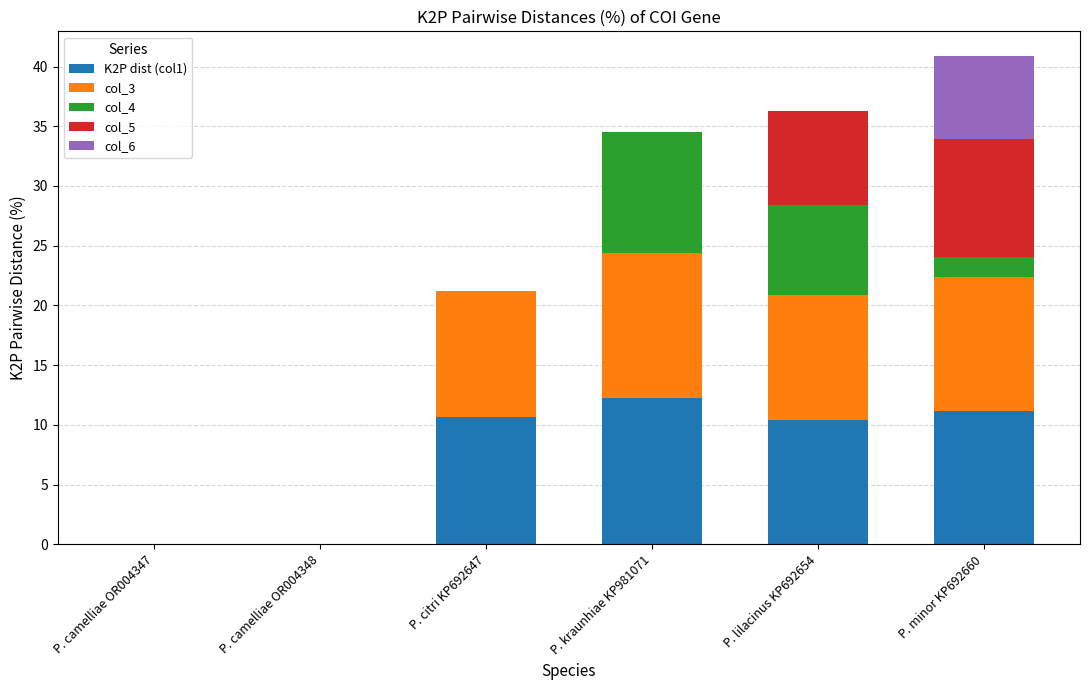

At which label does K2P dist (col1) reach its peak?

P. kraunhiae KP981071